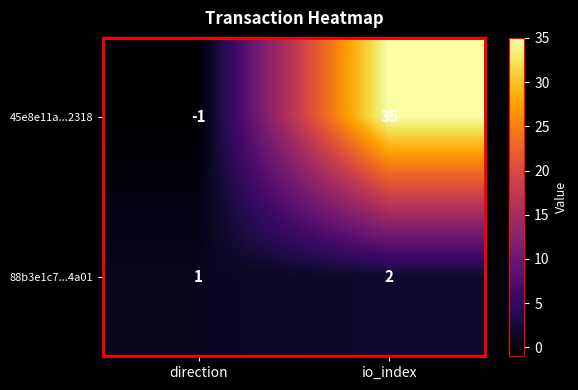

Rank the series by their maximum value, from highest to lowest.

45e8e11a...2318, 88b3e1c7...4a01